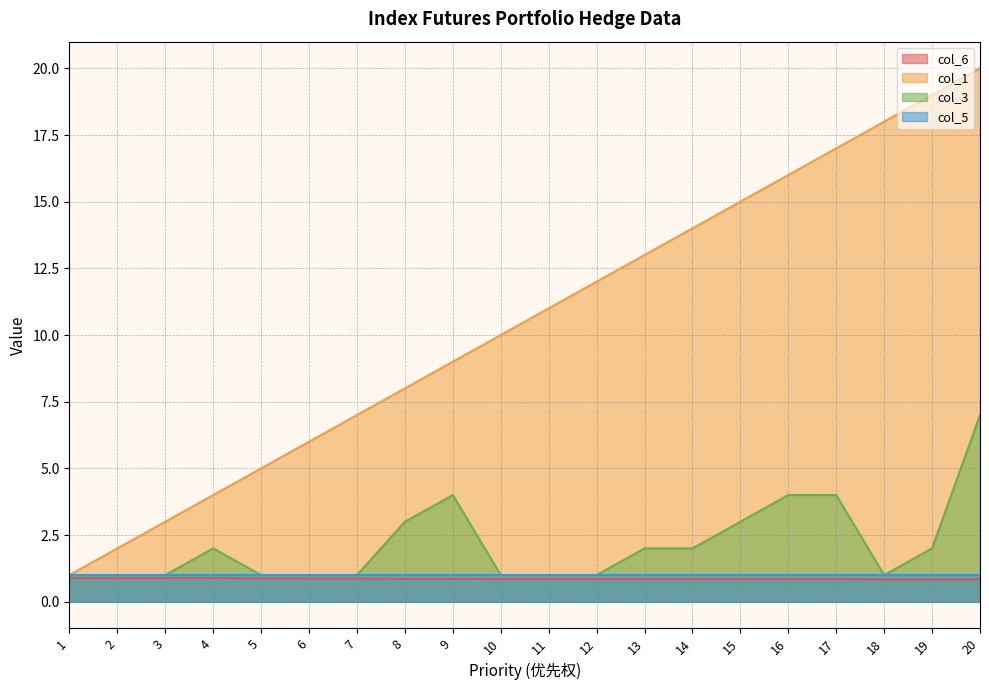

Read the col_1 value at 9.

9.0